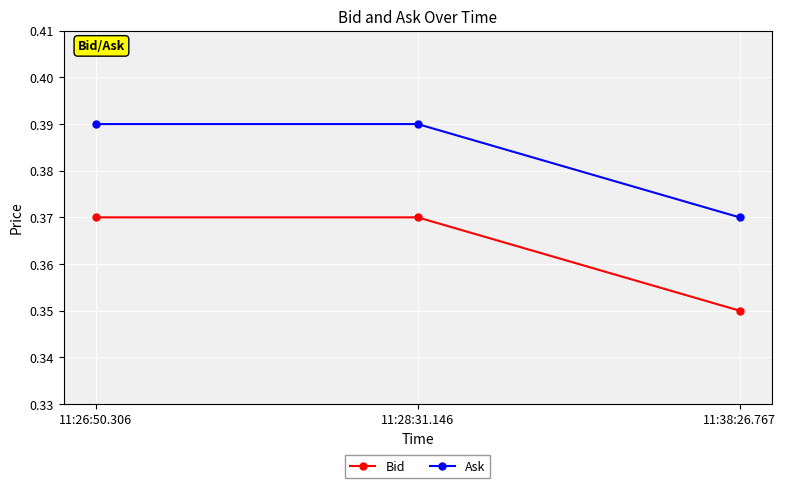

What is the sum of all Bid values?

1.1